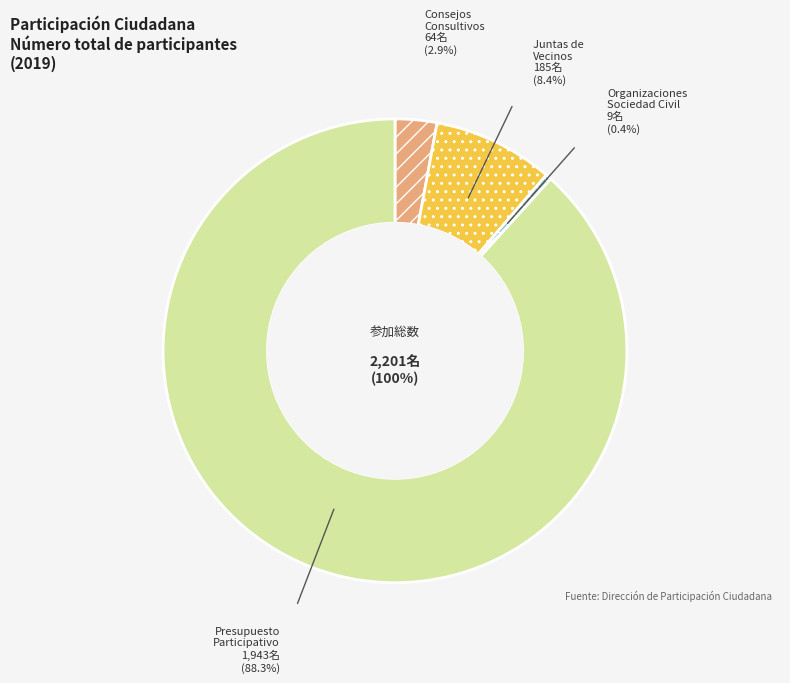

To the nearest percent, what is the average slice percentage?

25%